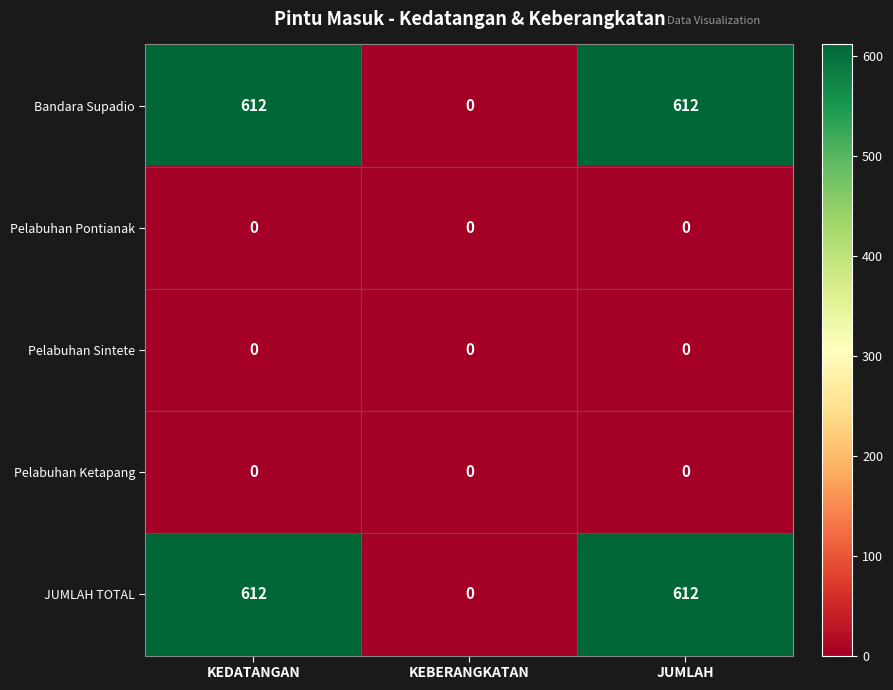

What is the greatest value displayed?

612